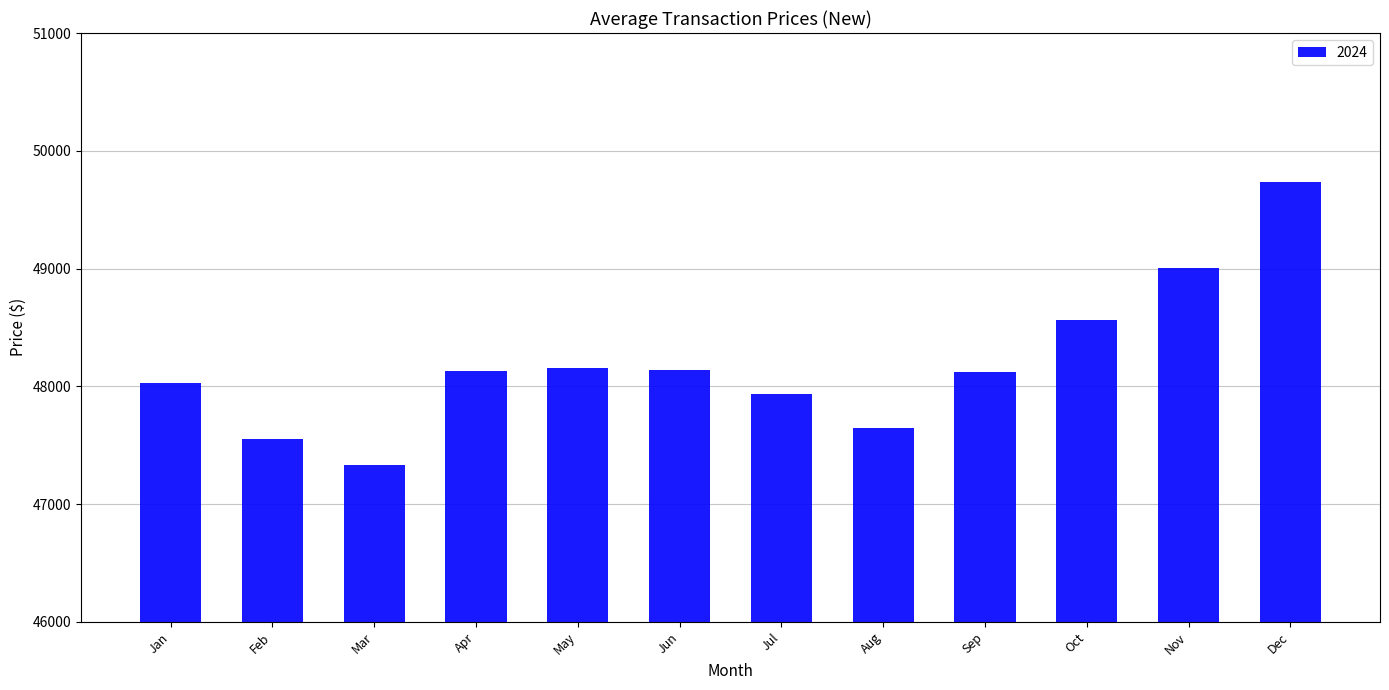

True or false: the data shows 47330.6 at Mar.

True